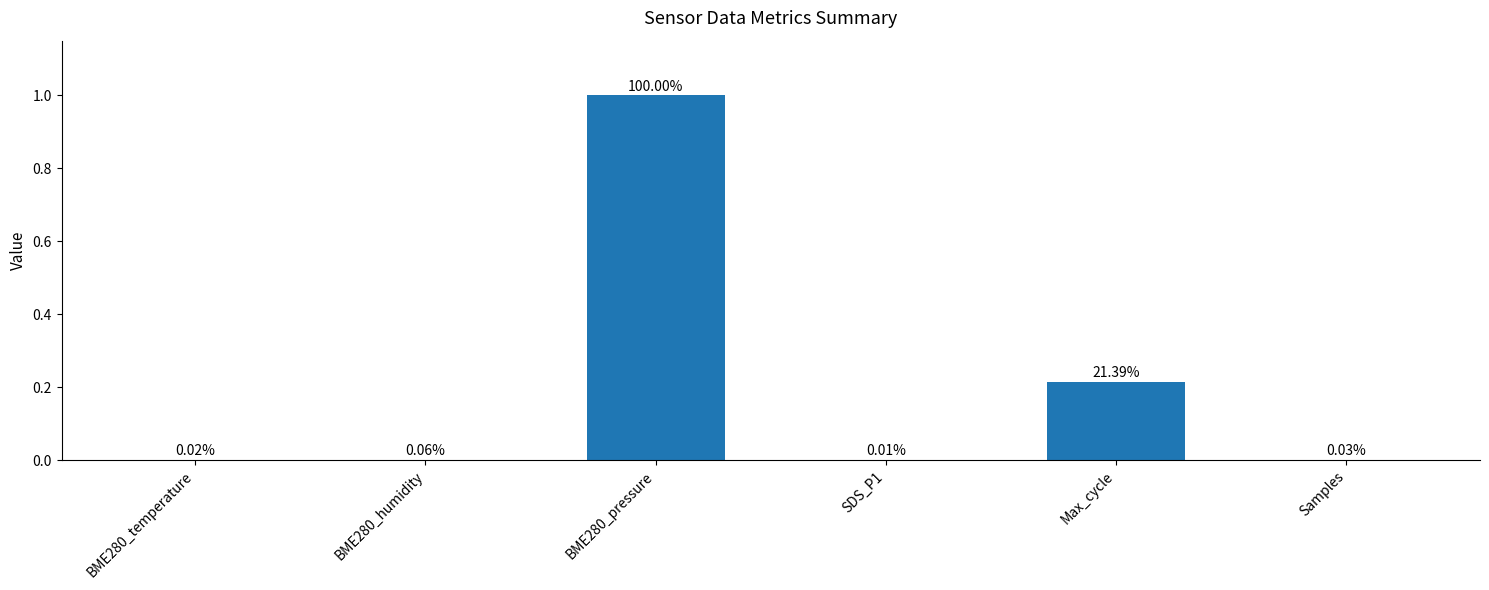

Between Samples and Max_cycle, which is larger?

Max_cycle